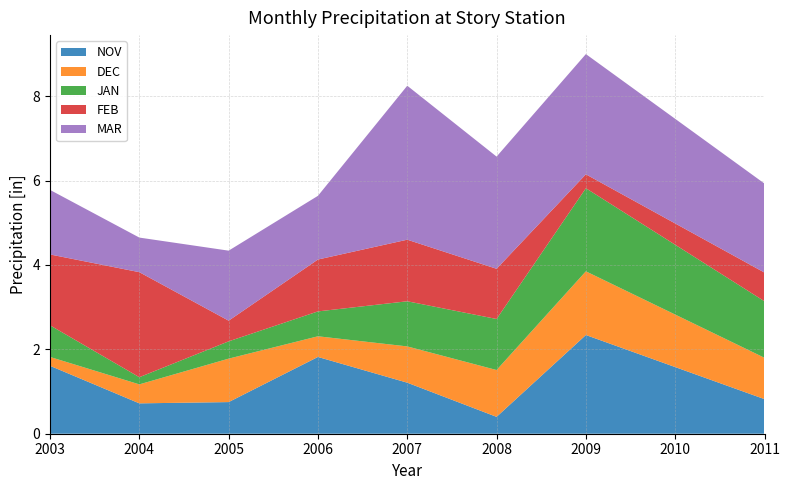

At which label does NOV reach its minimum?

2008